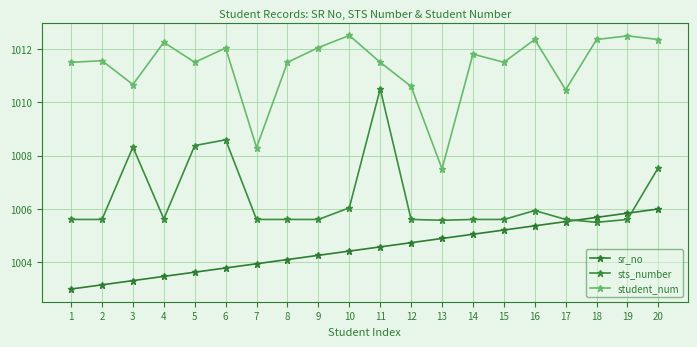

Between 13 and 19, which series saw the biggest shift?

student_num